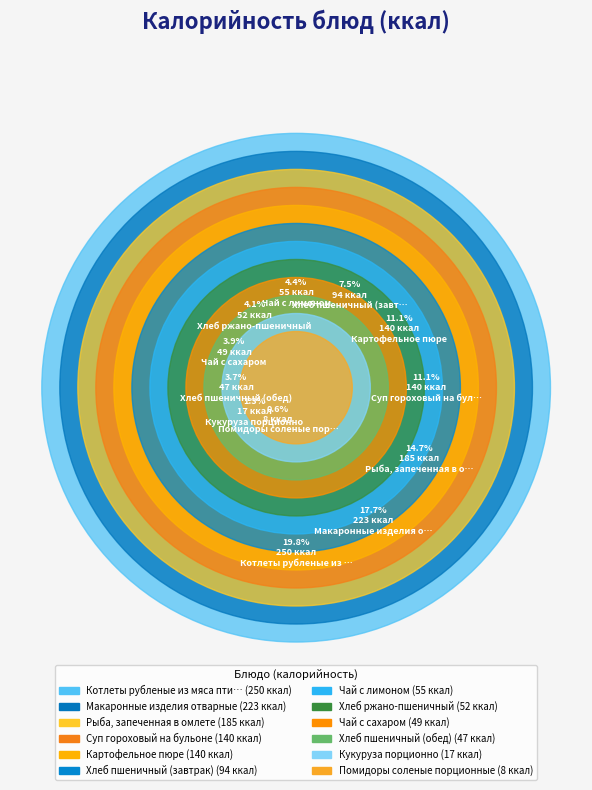

To the nearest percent, what is the combined percentage of Рыба, запеченная в омлете and Хлеб пшеничный (завтрак)?

22%